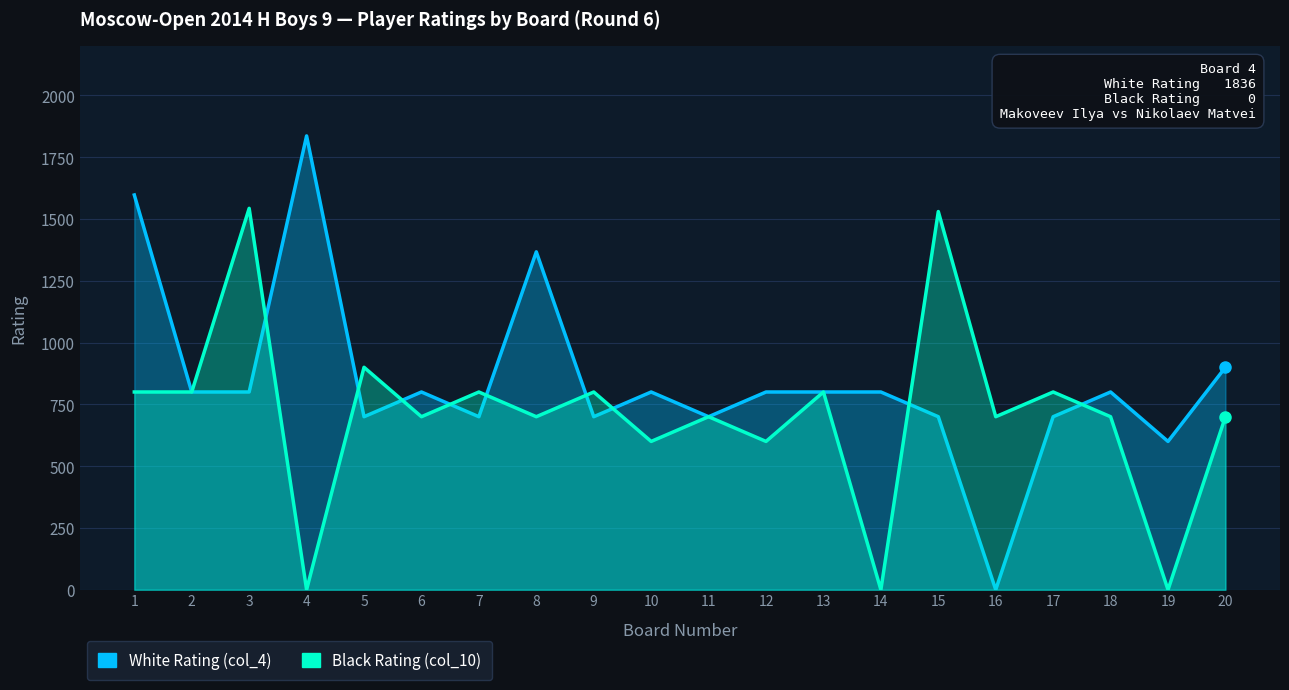

True or false: White Rating (col_4) has more than 0 interior local peaks.

True